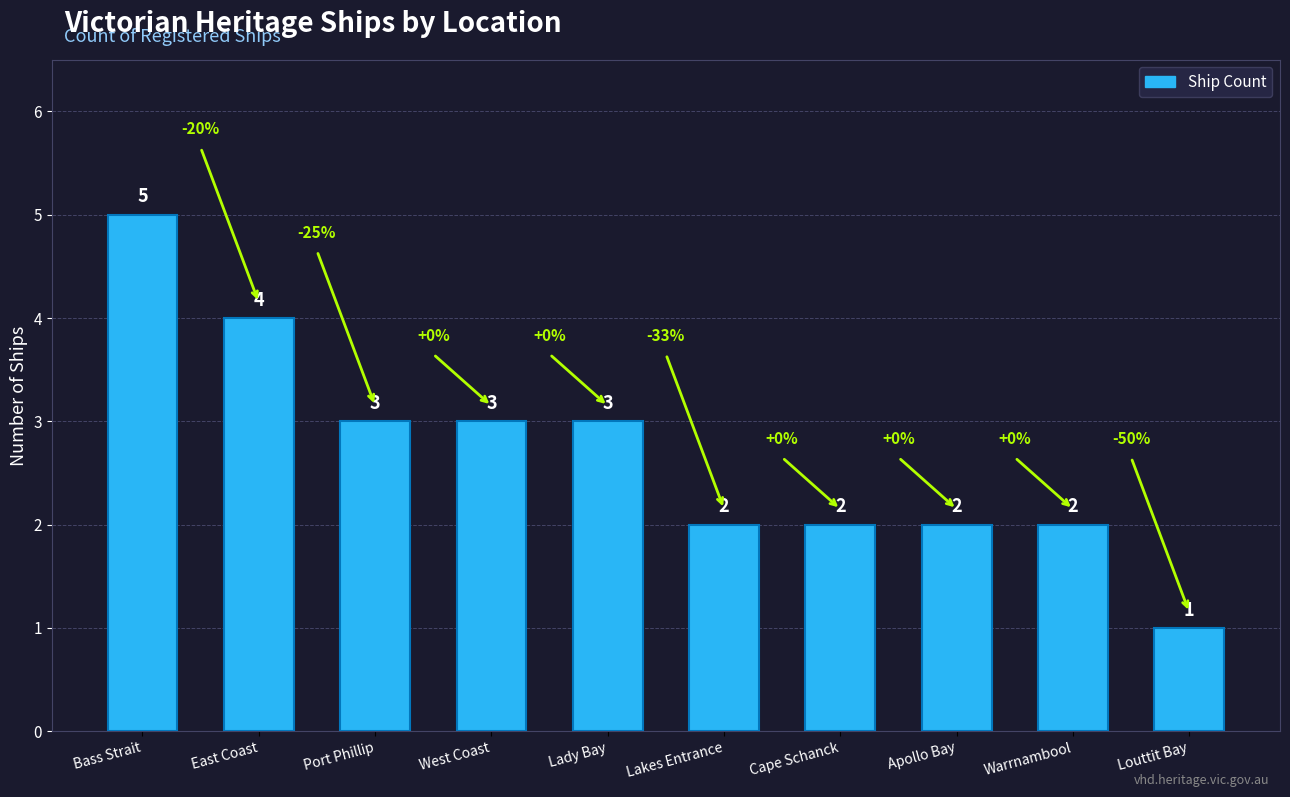

How many data points are less than 3?

5